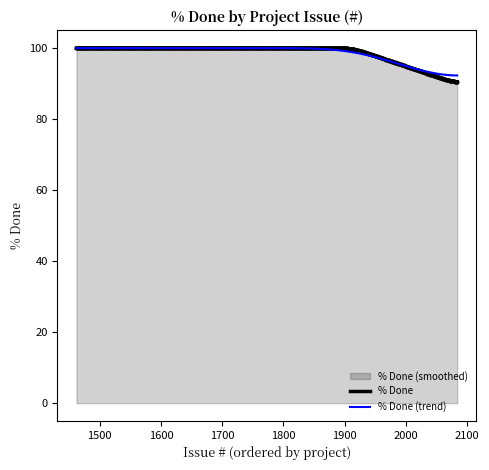

What is the value of the 1st point from the left?

100